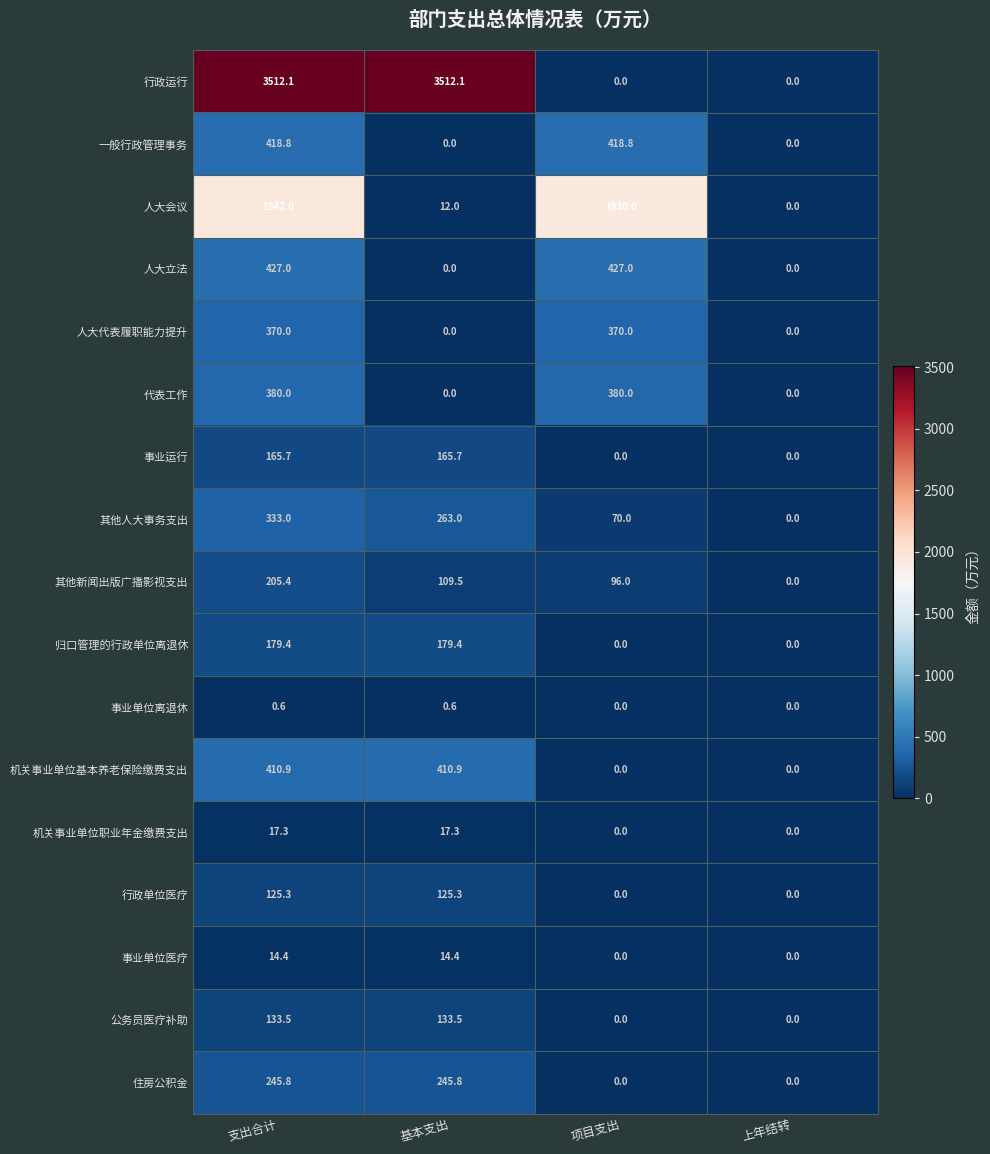

What is the greatest value displayed?

3512.1